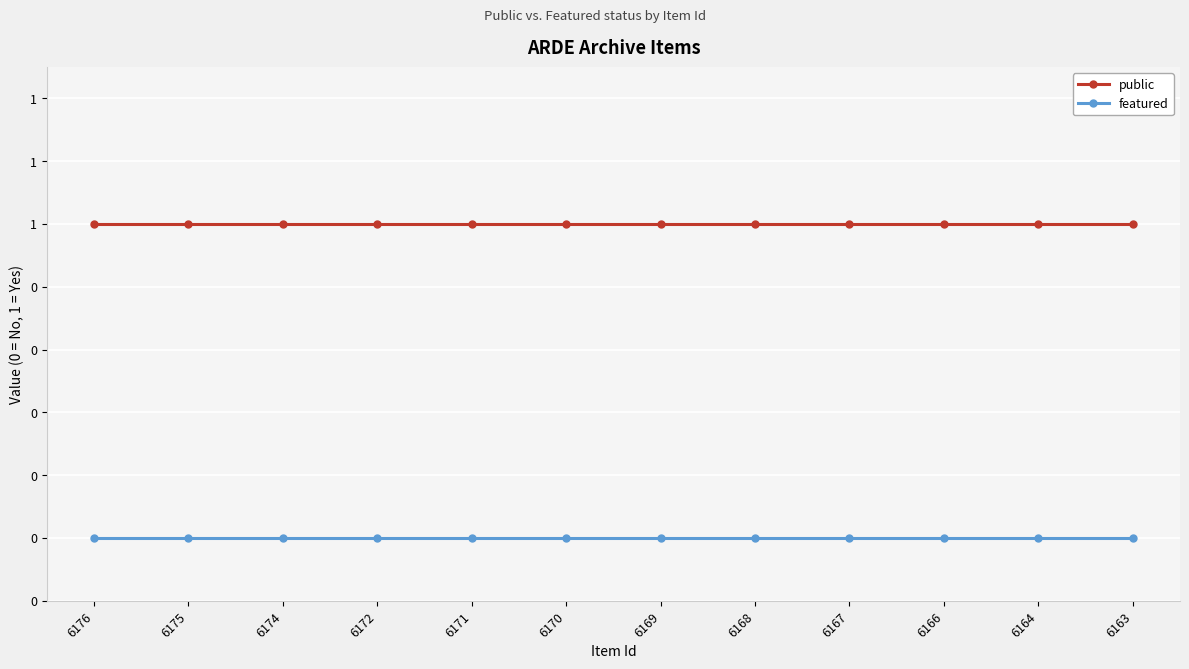

True or false: public has more than 1 interior local peaks.

False